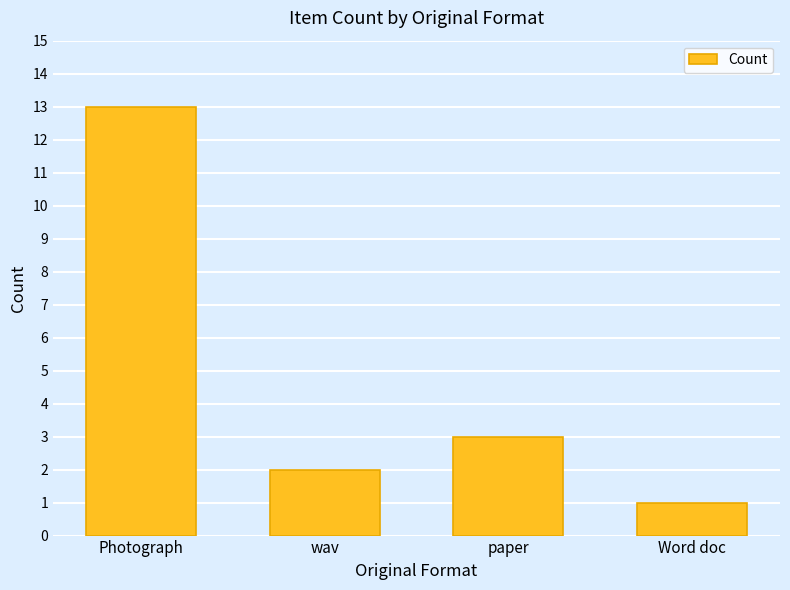

How many distinct data groups are displayed?

1